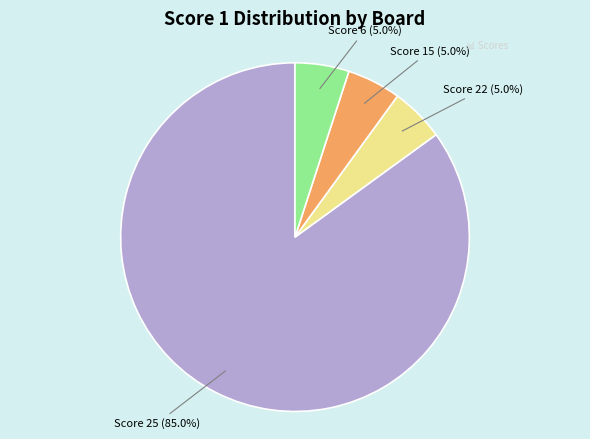

Count the number of slices in the pie.

4